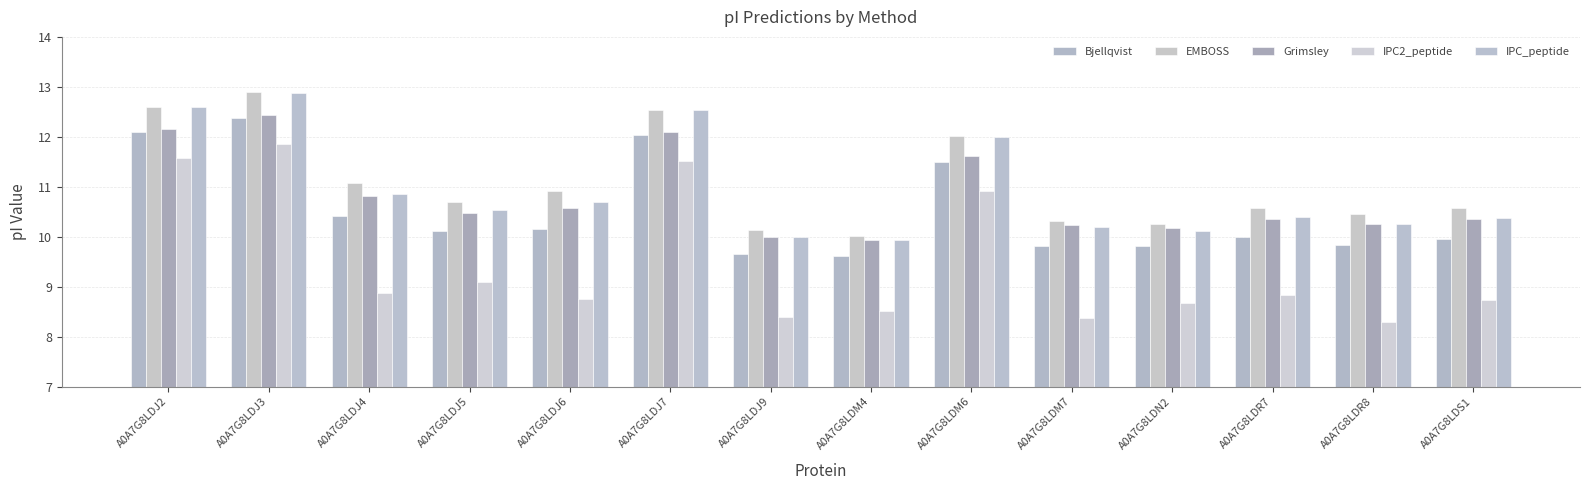

Are the bars grouped side by side (vs. stacked)?

Yes